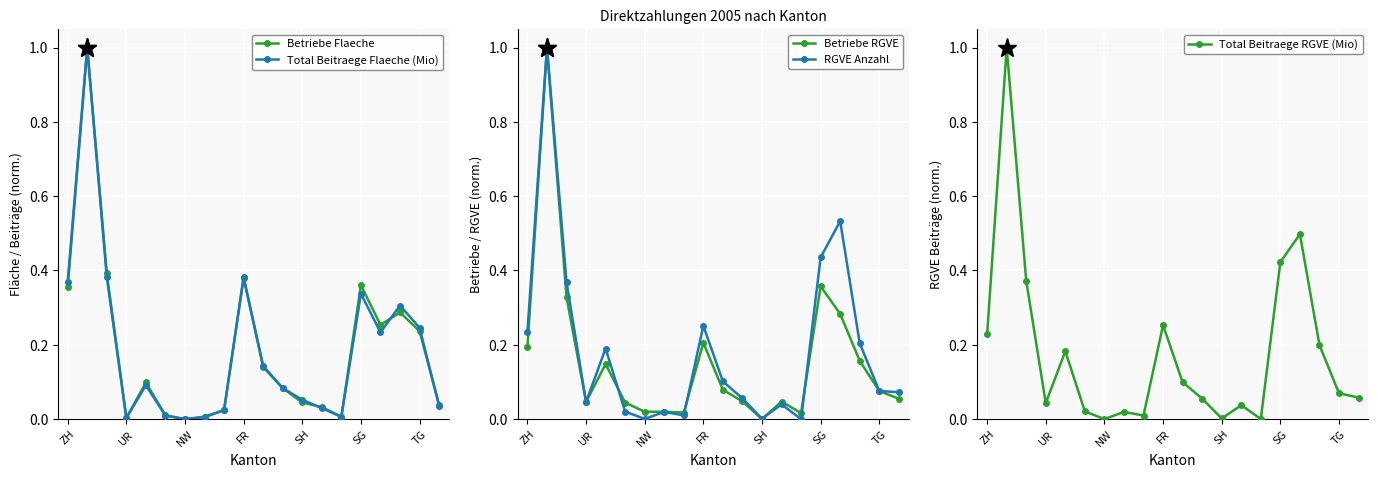

At which category does Total Beitraege Flaeche (Mio) reach its first local valley?

UR